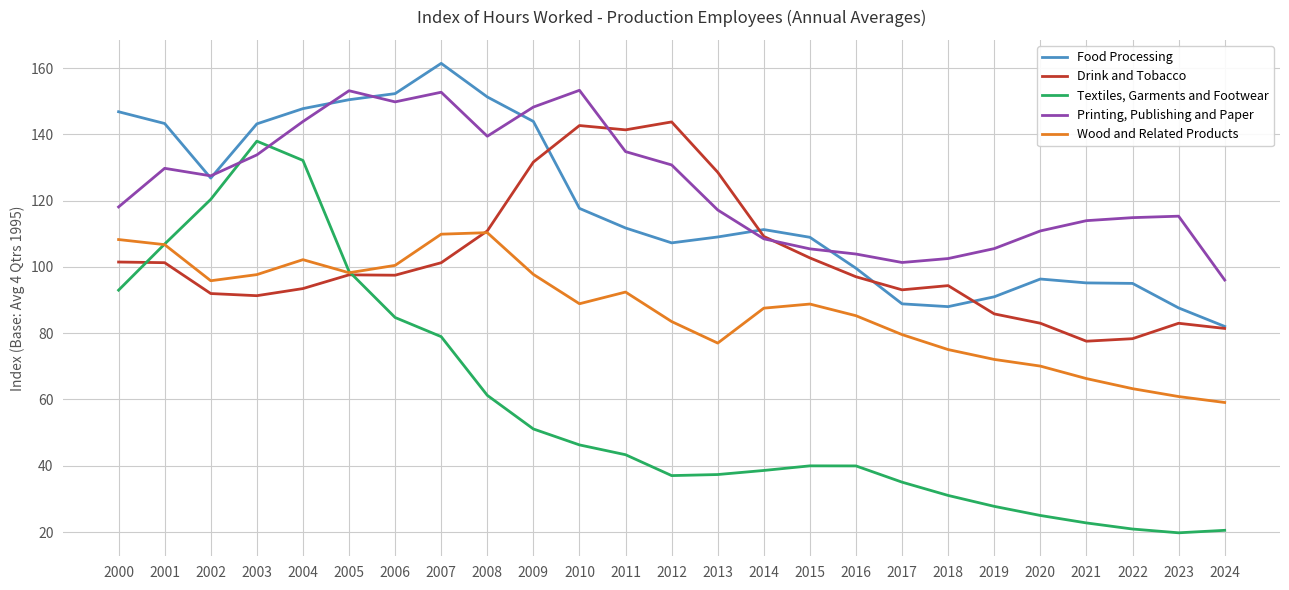

In Wood and Related Products, how many points are lower than both neighbors (excluding endpoints)?

4